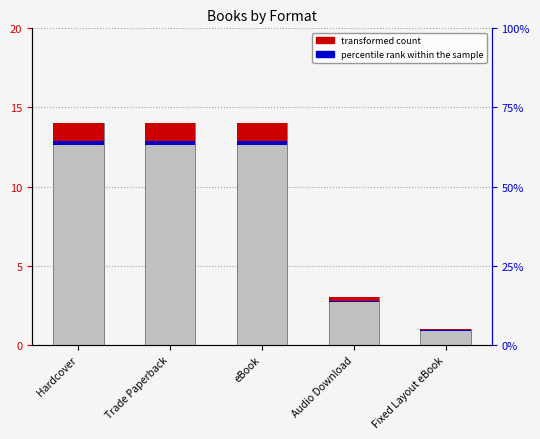

Reading right to left, list all the values displayed in this chart.

count: Fixed Layout eBook=1.0	Audio Download=3.0	eBook=14.0	Trade Paperback=14.0	Hardcover=14.0
transformed count: Fixed Layout eBook=0.1	Audio Download=0.2	eBook=1.1	Trade Paperback=1.1	Hardcover=1.1
percentile rank within the sample: Fixed Layout eBook=0.0	Audio Download=0.1	eBook=0.3	Trade Paperback=0.3	Hardcover=0.3